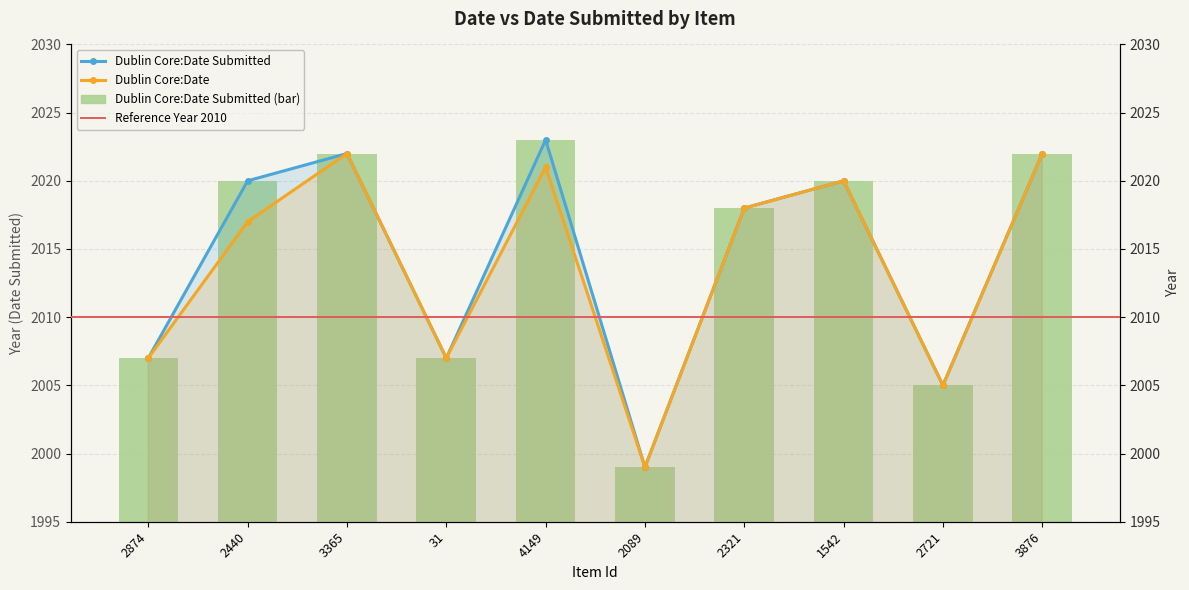

Reading left to right, extract all data points from this chart.

Dublin Core:Date Submitted: 2007	2020	2022	2007	2023	1999	2018	2020	2005	2022
Dublin Core:Date: 2007	2017	2022	2007	2021	1999	2018	2020	2005	2022